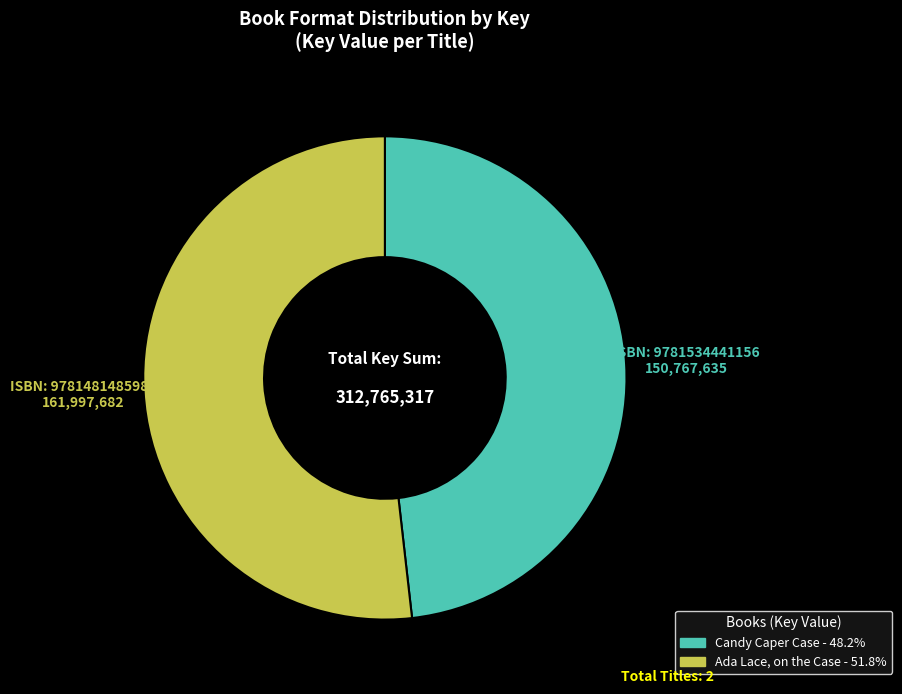

Does any single category account for the majority?

Yes